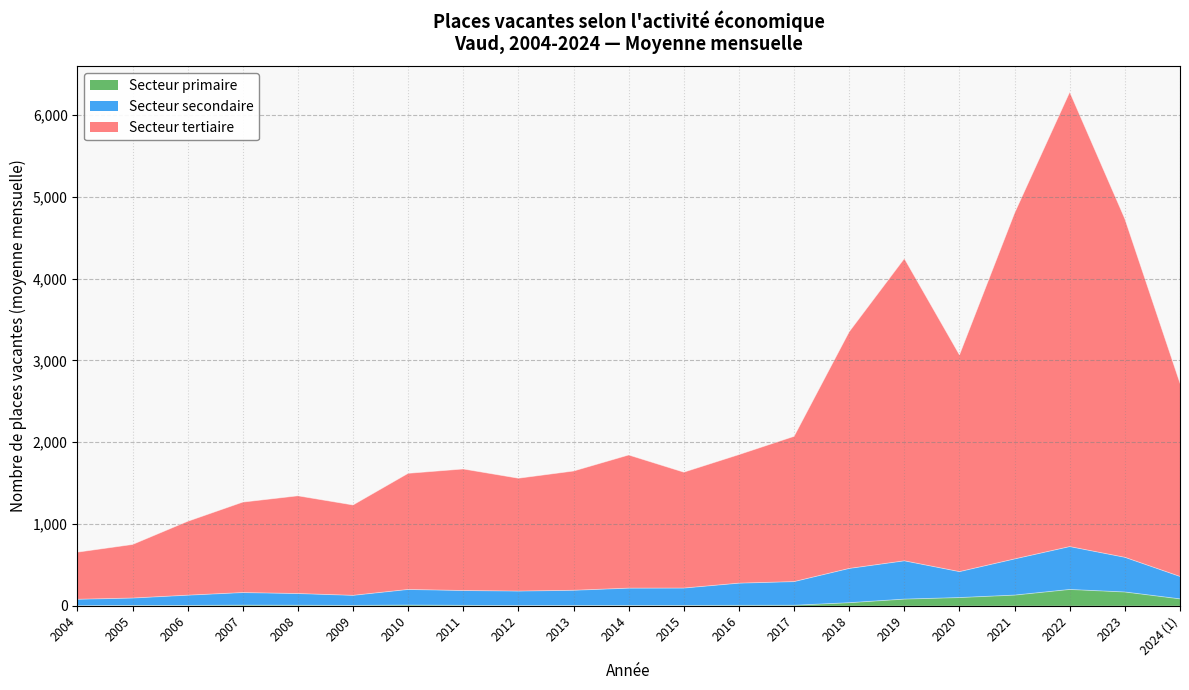

What is the difference between the highest and lowest values at 2004?

655